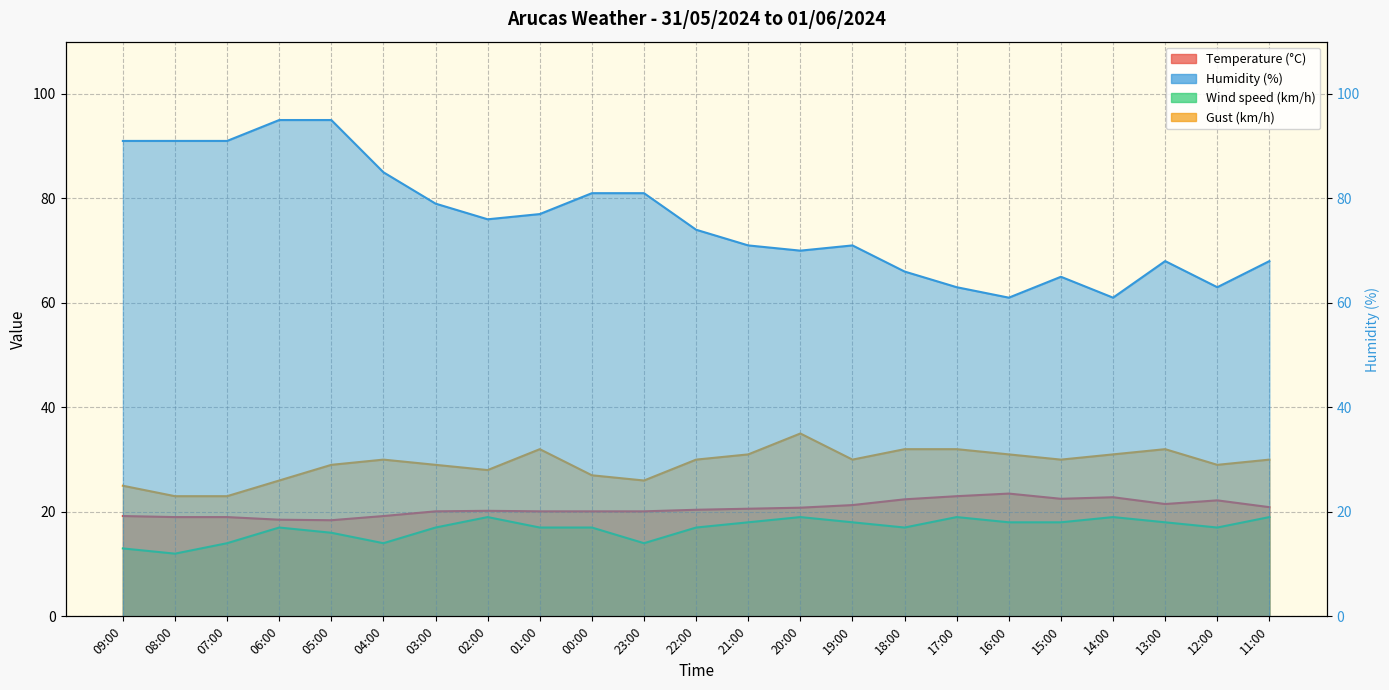

What is the difference between the maximum and minimum values in the Gust (km/h) series?

12.0